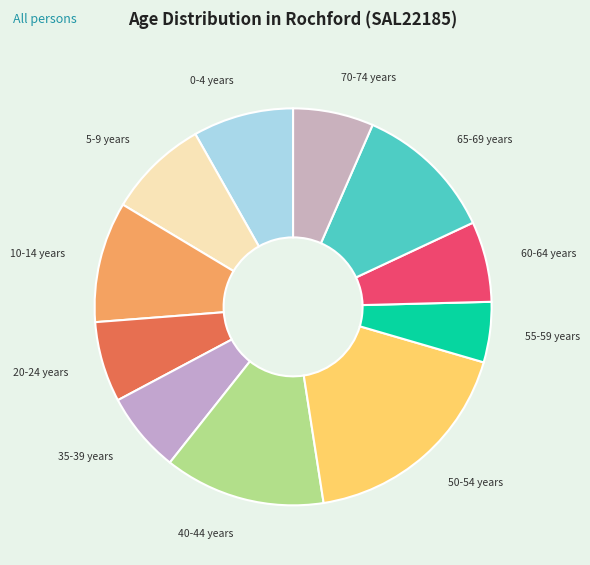

Is 5-9 years the majority of the pie?

No